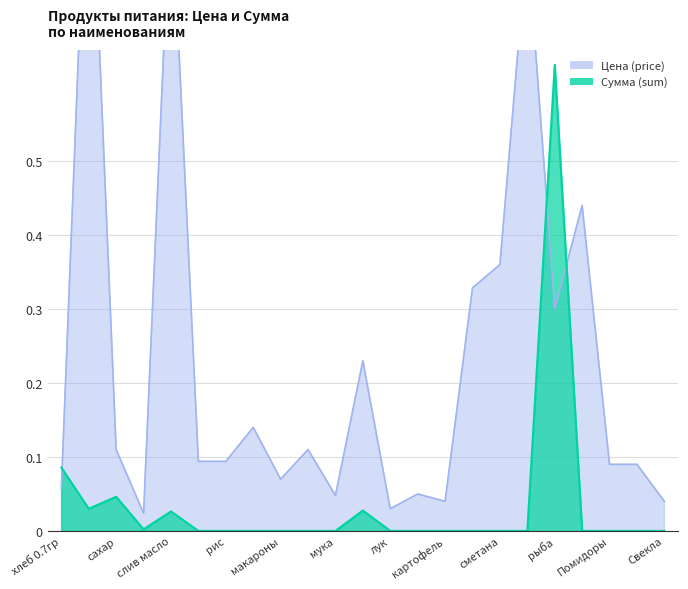

Reading right to left, list all the values displayed in this chart.

Цена (price): Свекла=0.0	огурцы=0.1	Помидоры=0.1	птица=0.4	рыба=0.3	Сыр голланд=0.8	сметана=0.4	томат=0.3	картофель=0.0	морковь=0.1	лук=0.0	раст масло=0.2	мука=0.0	пшено=0.1	макароны=0.1	гречка=0.1	рис=0.1	молоко=0.1	слив масло=0.9	соль=0.0	сахар=0.1	чай=1.0	хлеб 0.7гр=0.1
Сумма (sum): Свекла=0.0	огурцы=0.0	Помидоры=0.0	птица=0.0	рыба=0.6	Сыр голланд=0.0	сметана=0.0	томат=0.0	картофель=0.0	морковь=0.0	лук=0.0	раст масло=0.0	мука=0.0	пшено=0.0	макароны=0.0	гречка=0.0	рис=0.0	молоко=0.0	слив масло=0.0	соль=0.0	сахар=0.0	чай=0.0	хлеб 0.7гр=0.1